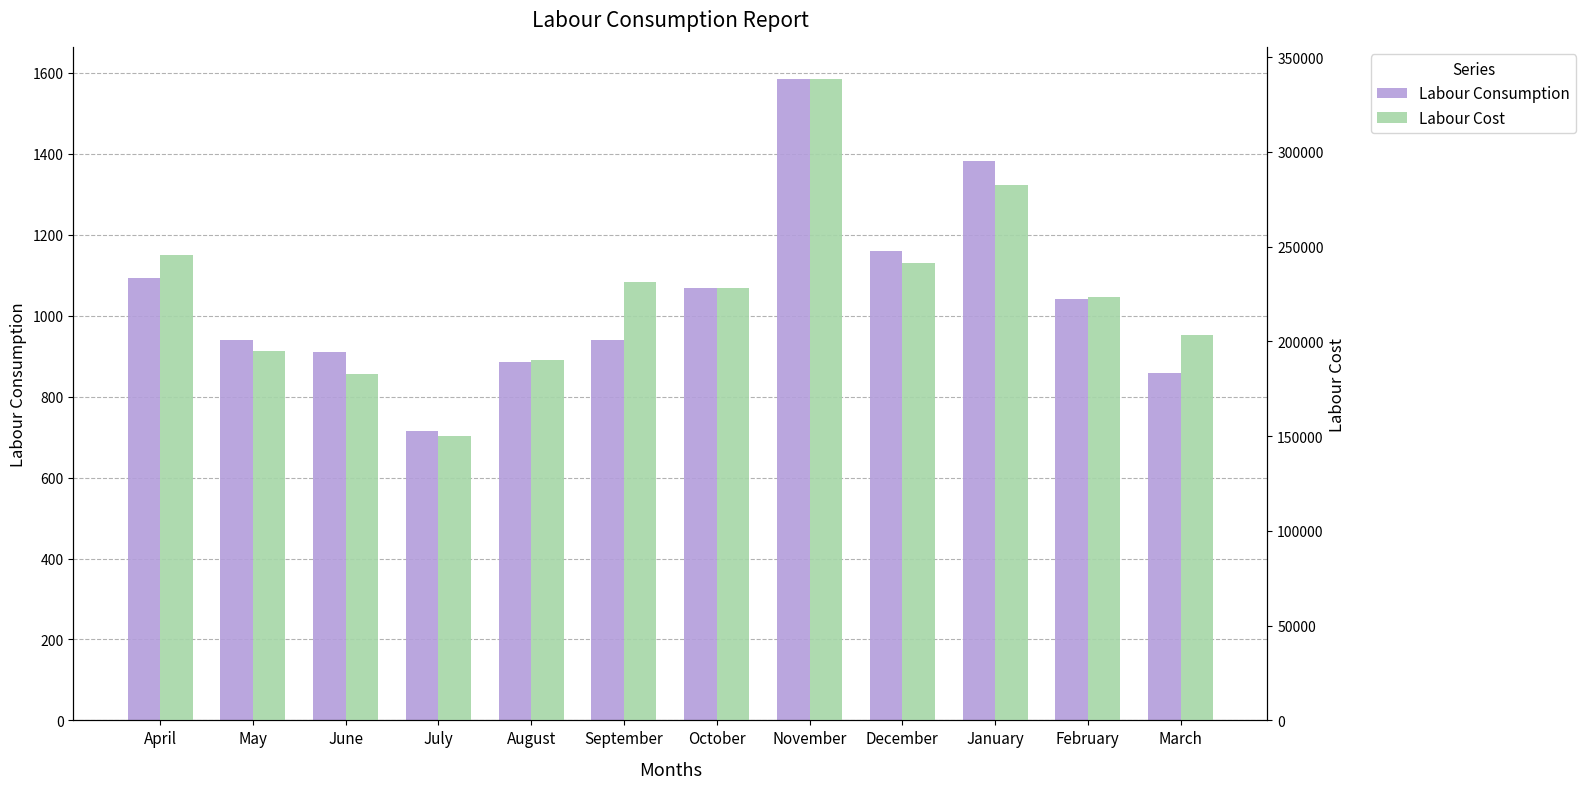

What is the difference between the Labour Consumption values at January and July?

665